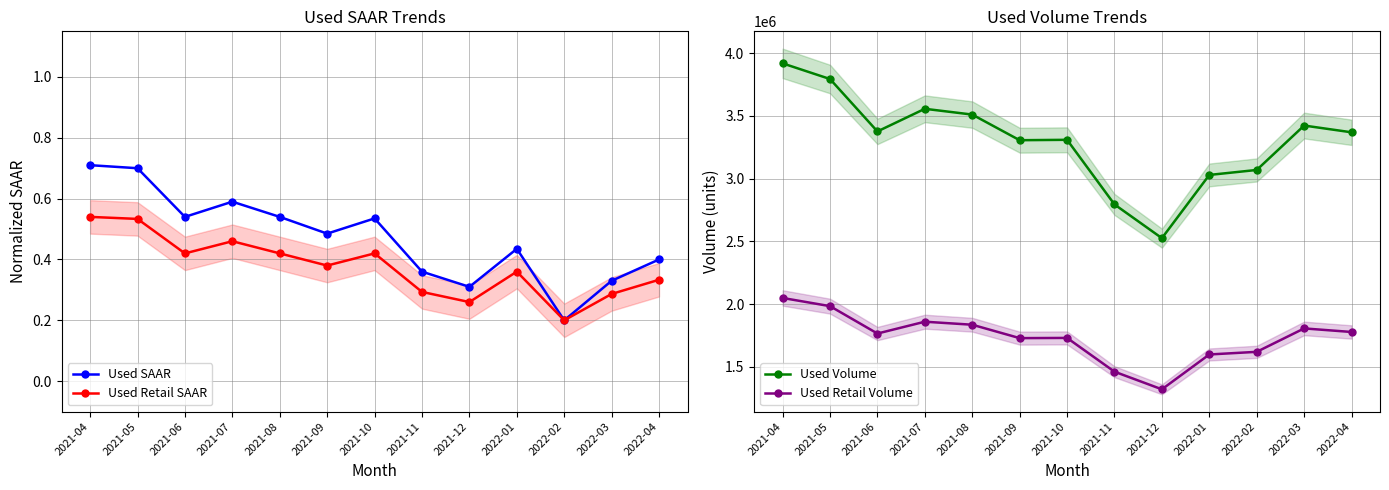

At which category does the chart reach its minimum across all series?

2022-02